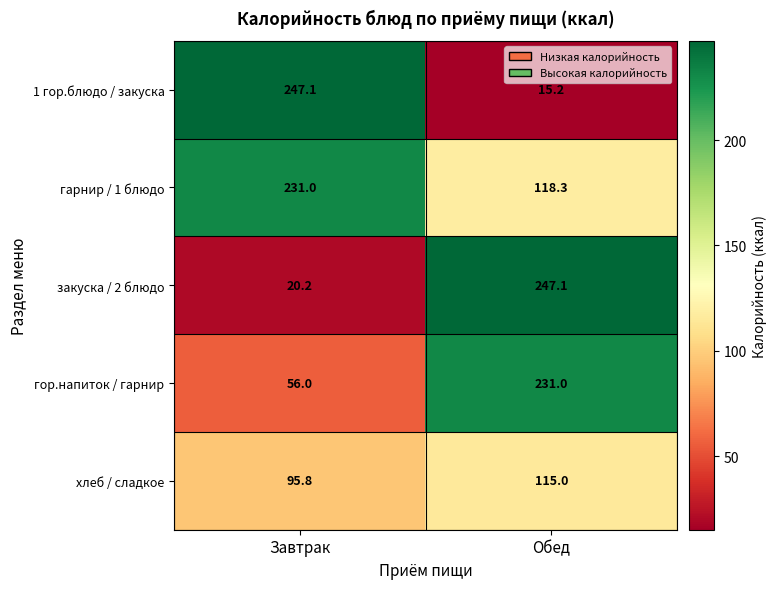

How many series are shown in this chart?

5